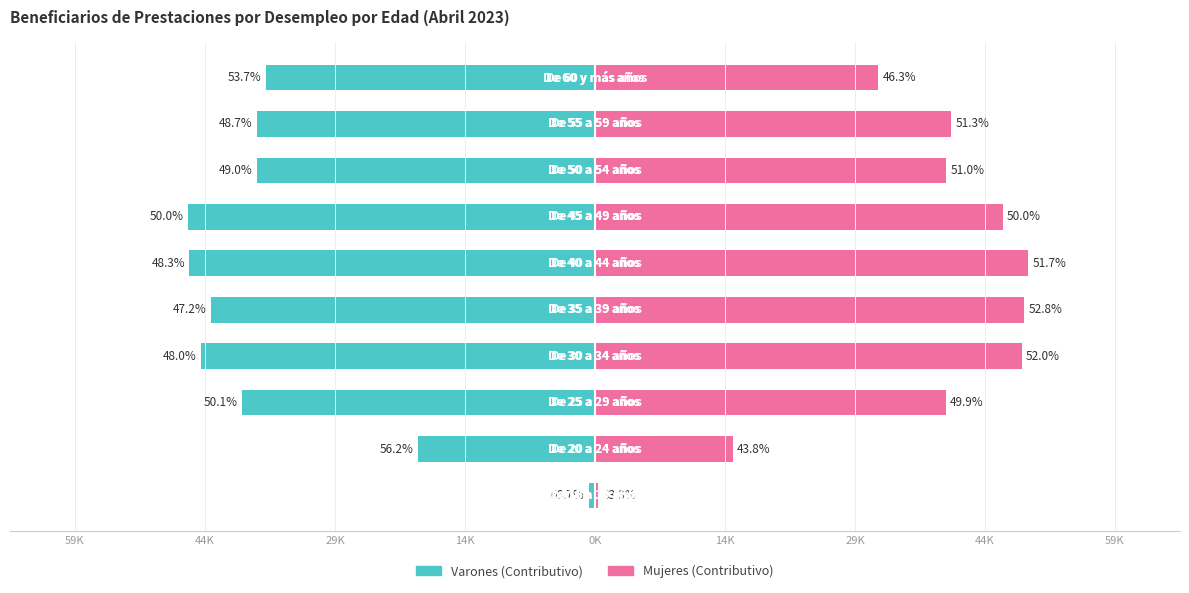

Rank the series by their average value, from lowest to highest.

Varones (Contributivo), Mujeres (Contributivo)